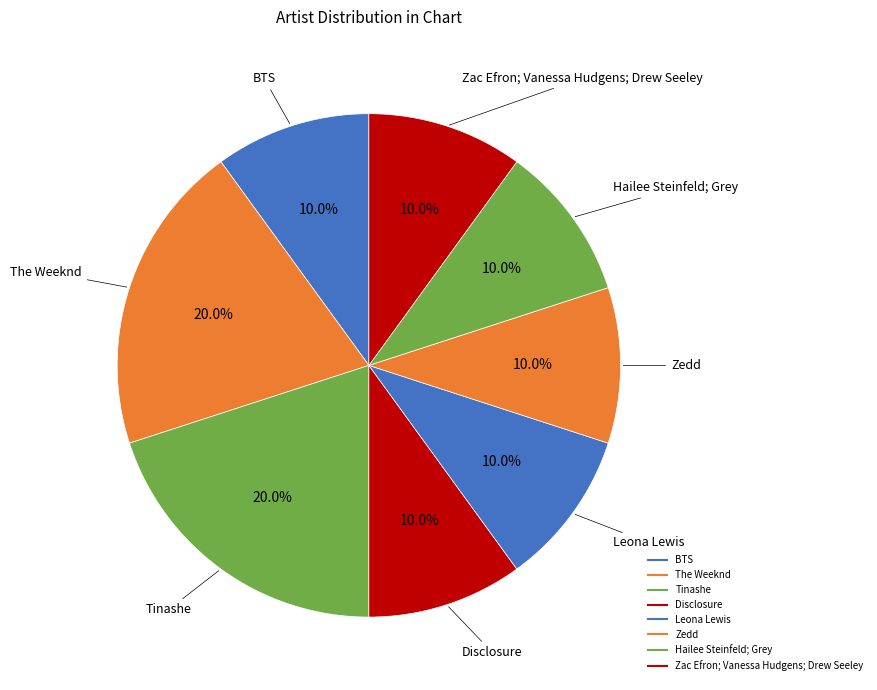

How much of the chart is everything except BTS?

90.0%